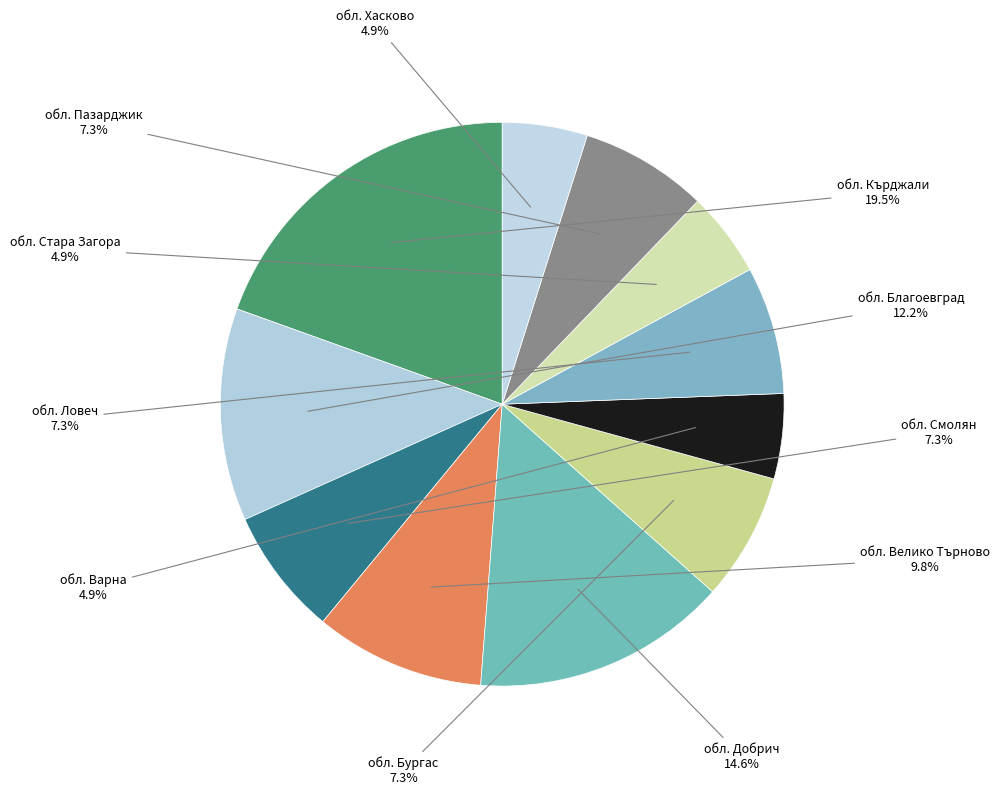

Which category has the biggest portion of the pie?

обл. Кърджали